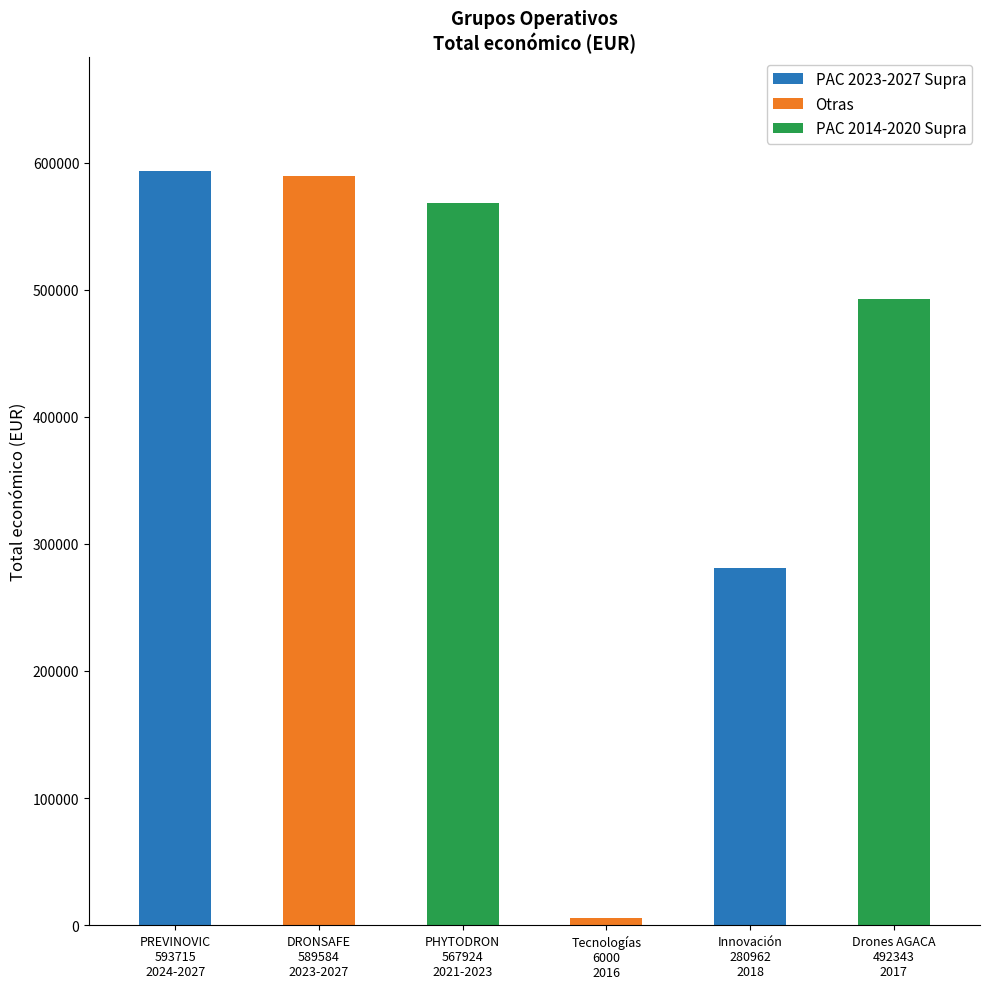

Reading left to right, extract all data points from this chart.

PREVINOVIC
593715
2024-2027=593715	DRONSAFE
589584
2023-2027=589584	PHYTODRON
567924
2021-2023=567924	Tecnologías
6000
2016=6000	Innovación
280962
2018=280962	Drones AGACA
492343
2017=492343